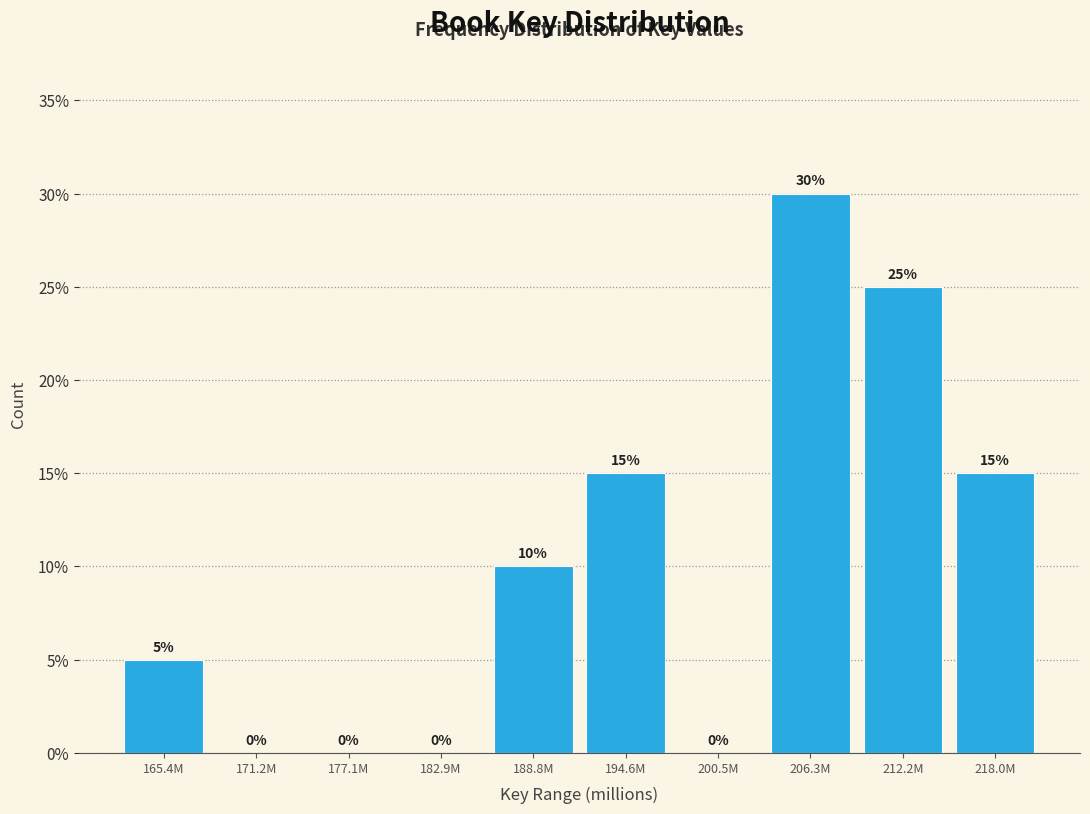

Reading left to right, transcribe all the data shown in this chart.

165.4M=5	171.2M=0	177.1M=0	182.9M=0	188.8M=10	194.6M=15	200.5M=0	206.3M=30	212.2M=25	218.0M=15